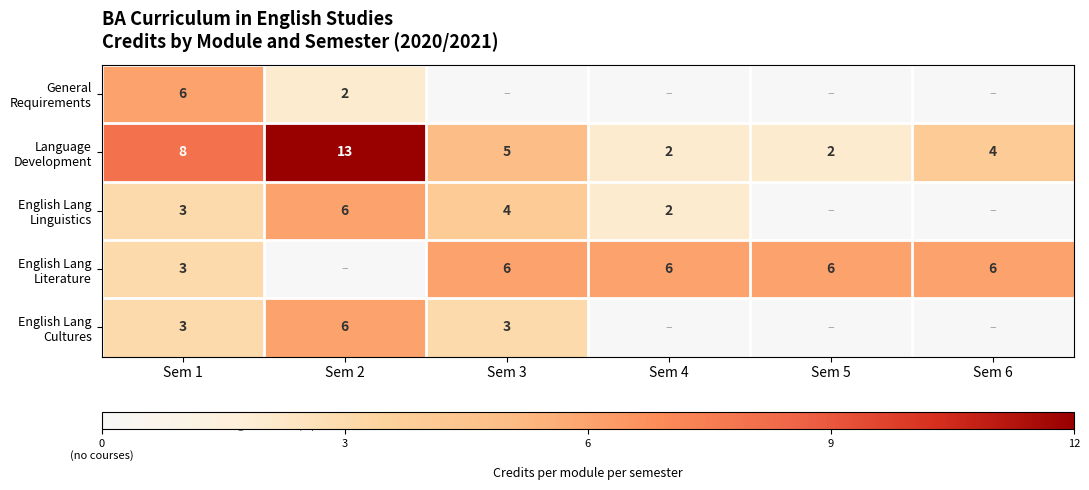

Between Sem 2 and Sem 6, which series saw the biggest shift?

Language Development